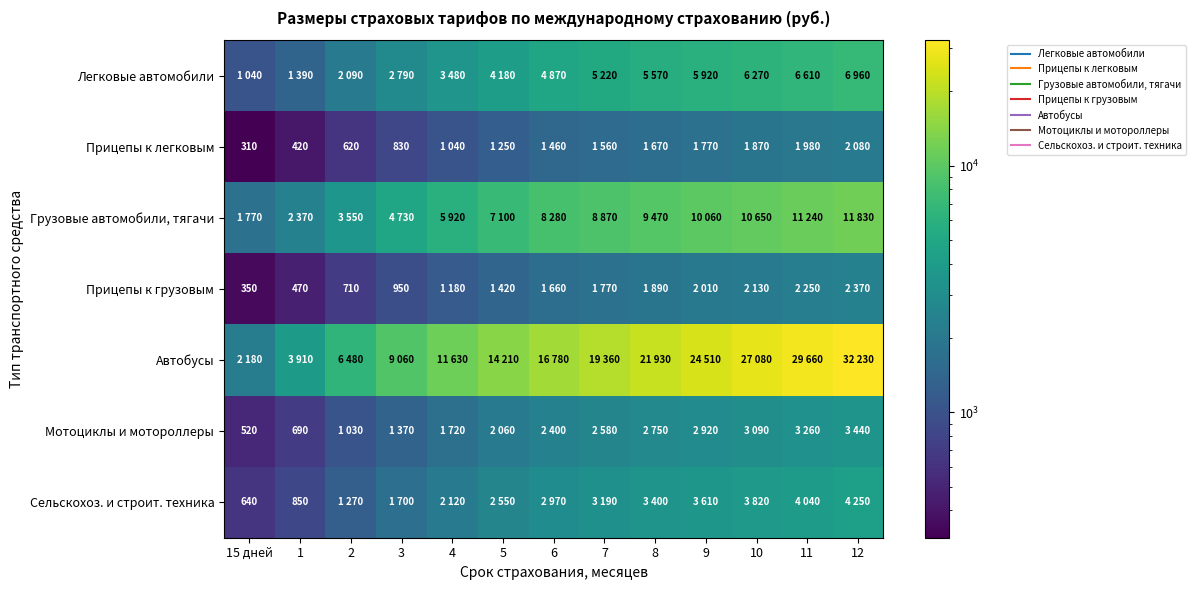

What is the sum of the Легковые автомобили values at 7 and 2?

7310